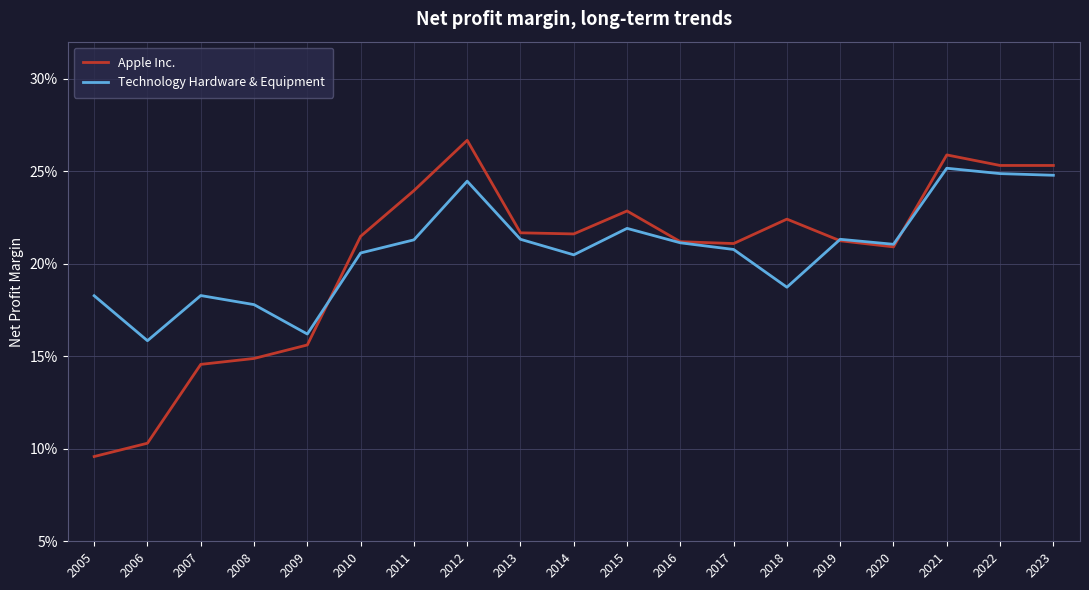

What is the value of the Apple Inc. point at the 17th from the left?

0.3